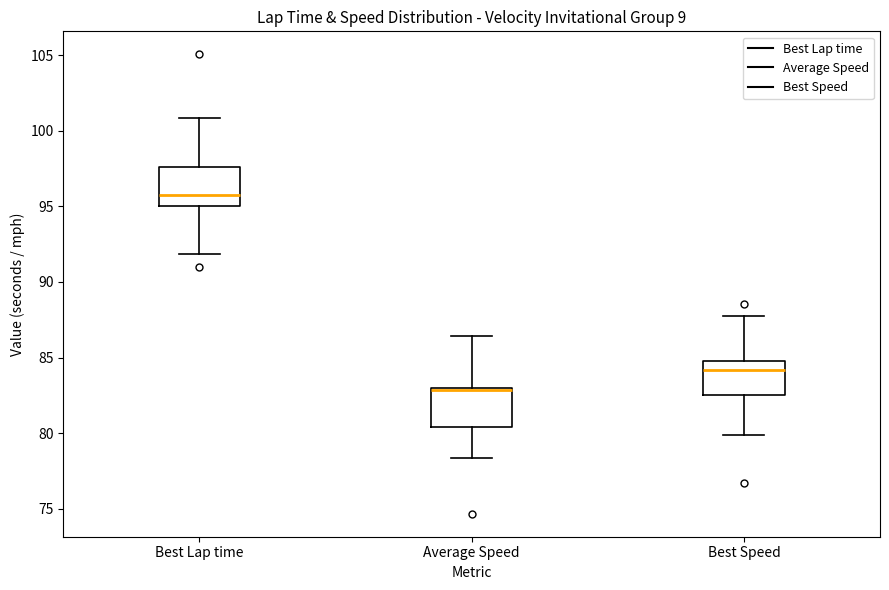

Where is the upper edge of the box for Best Speed on the y-axis? The values are not printed on the chart, so give them approximately, as read against the axis.

85.0